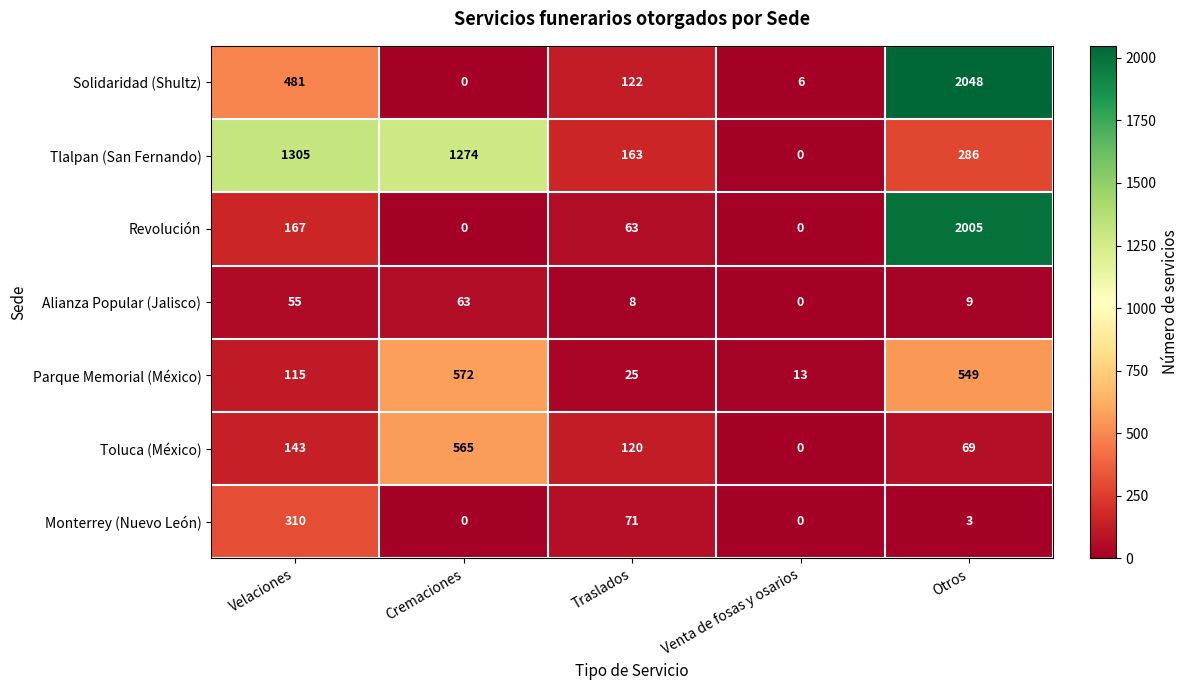

What is the spread (max minus min) of values at Velaciones?

1250